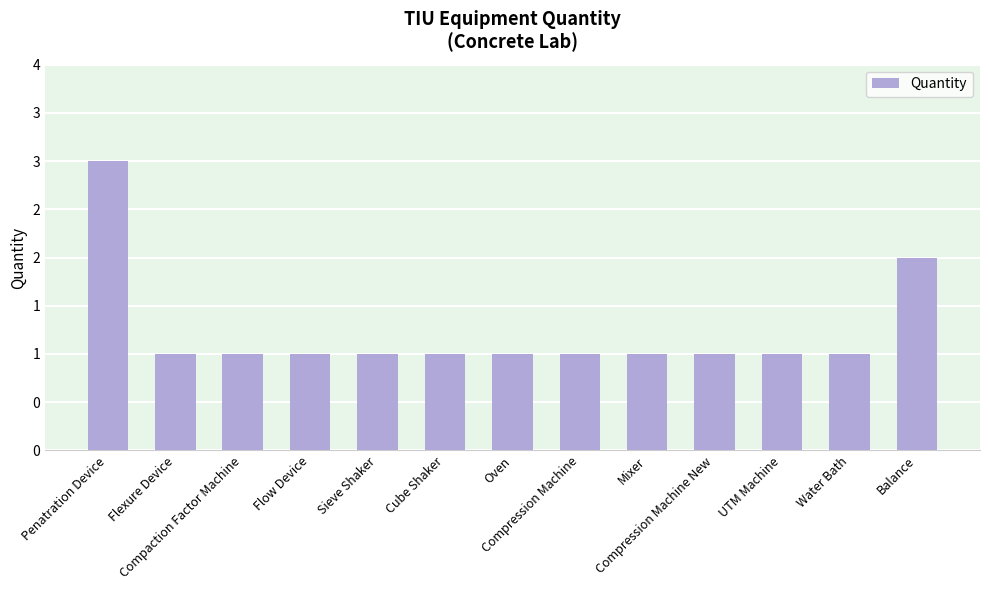

True or false: the data shows 2 at Sieve Shaker.

False